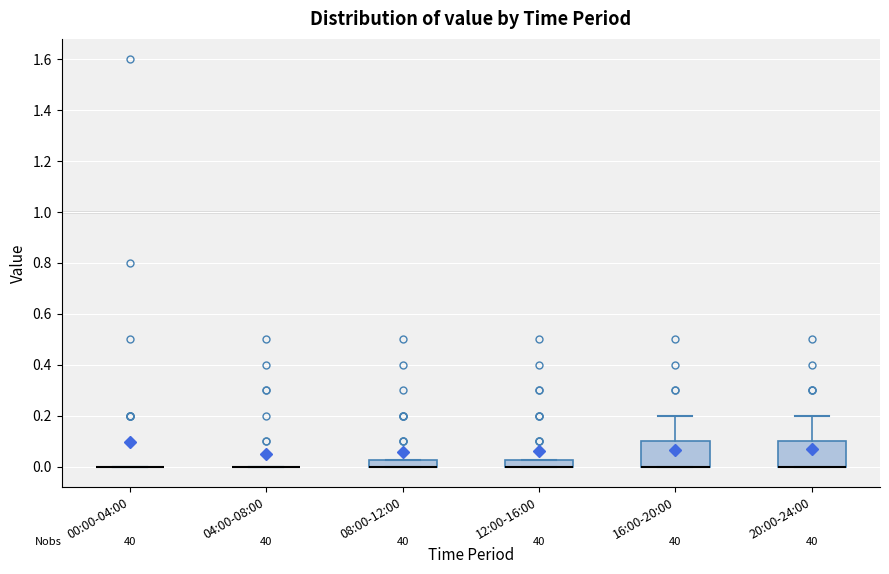

Where does the upper whisker of the box for 20:00-24:00 end on the y-axis? The values are not printed on the chart, so give them approximately, as read against the axis.

0.20